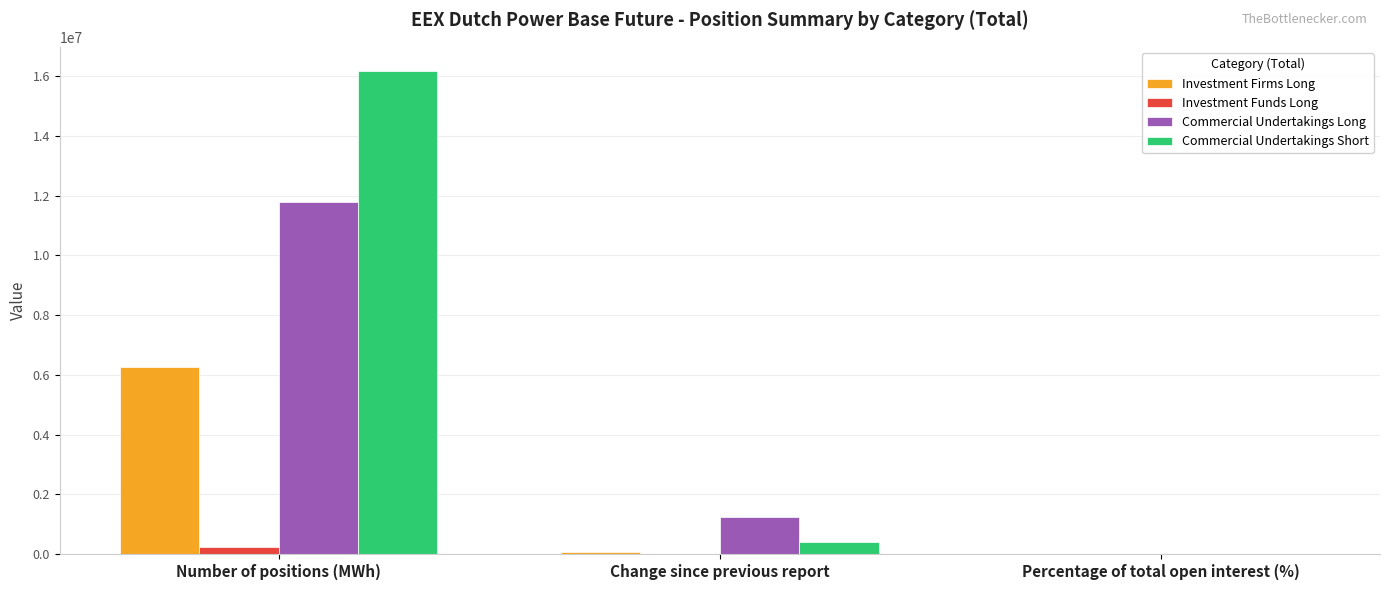

The Commercial Undertakings Short series shows 16173904.0 at Number of positions (MWh). True or false?

True